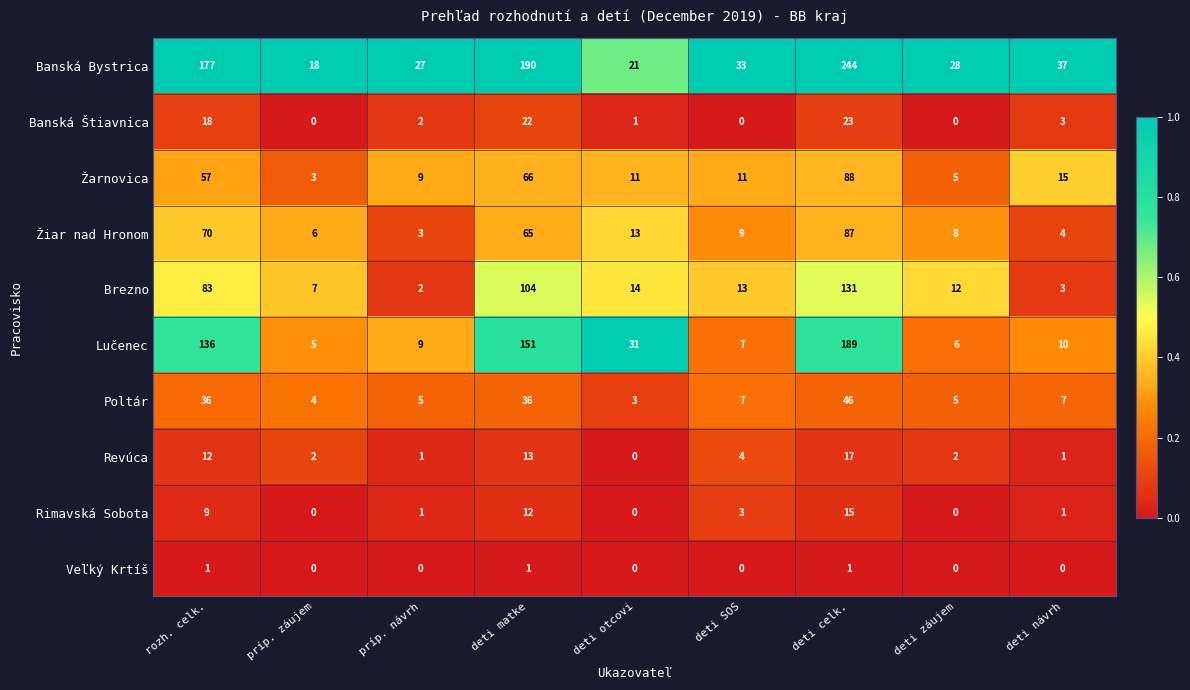

Which label corresponds to the largest value in the chart?

deti celk.